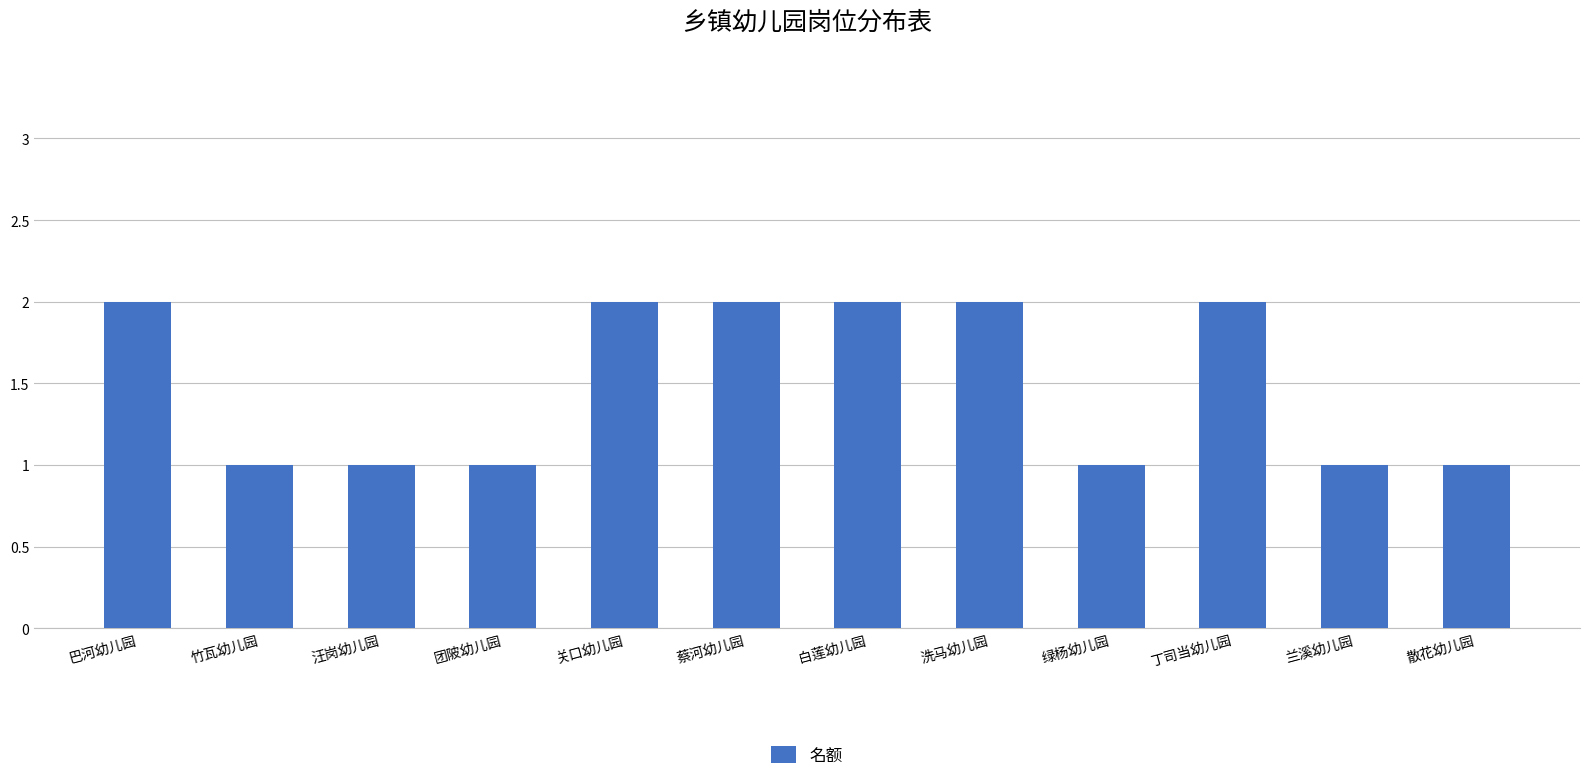

Which has a higher value, 兰溪幼儿园 or 关口幼儿园?

关口幼儿园